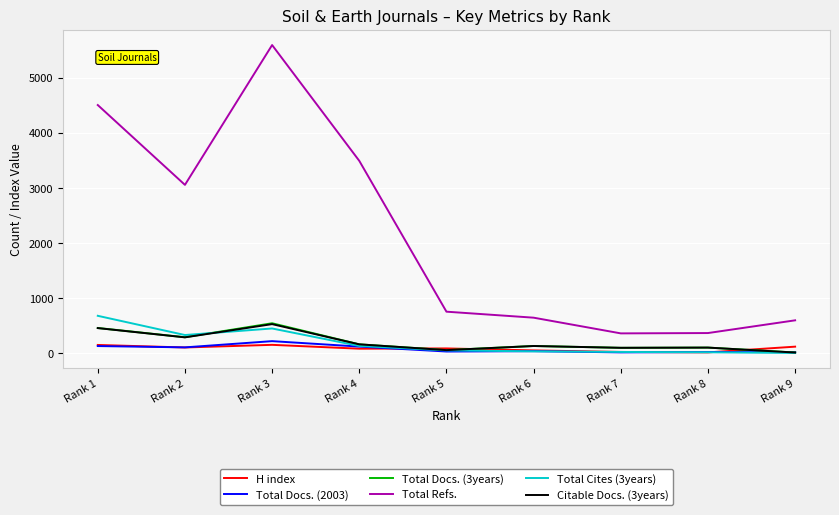

What is the difference between the highest and lowest values at Rank 7?

345